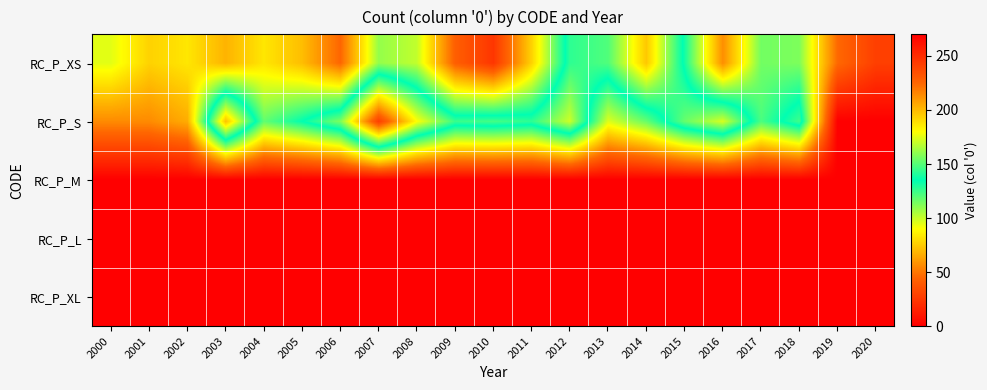

Which series has the largest range (max minus min)?

RC_P_S